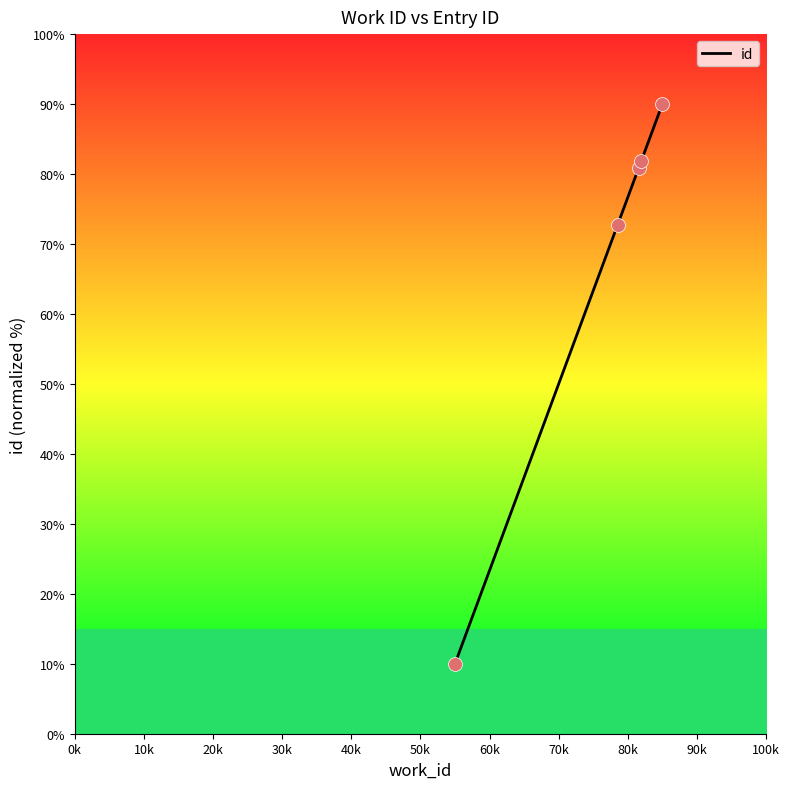

What is the difference between the maximum and minimum values?

80.0